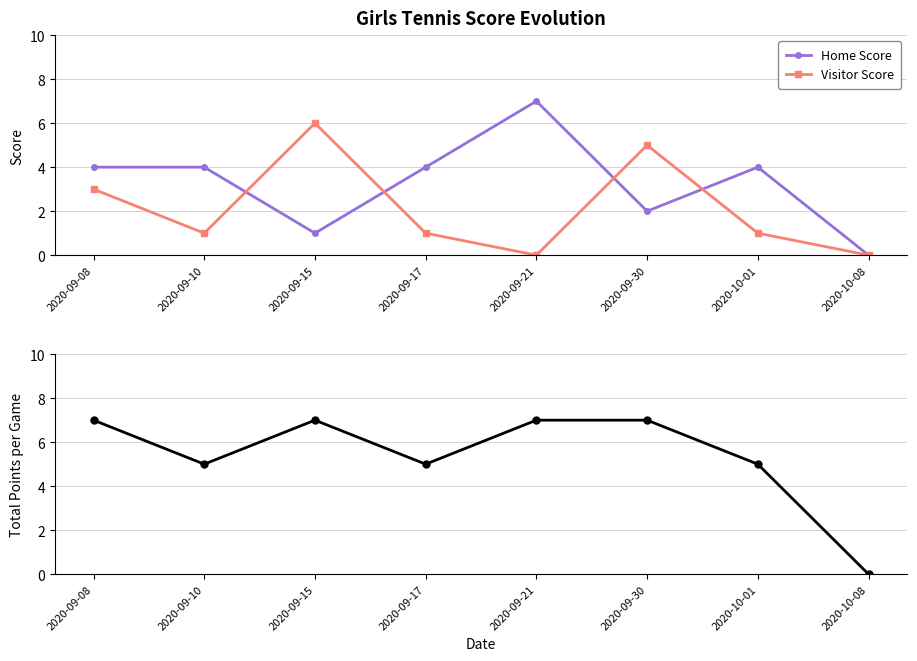

The Visitor Score series shows 6 at 2020-09-15. True or false?

True